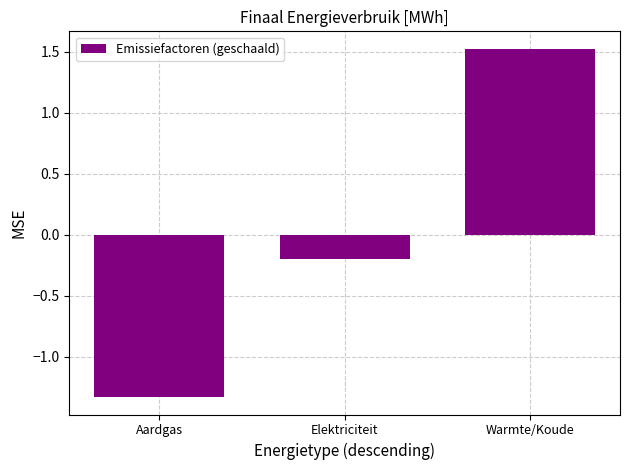

Is it true that the value at Warmte/Koude is 0.3?

False